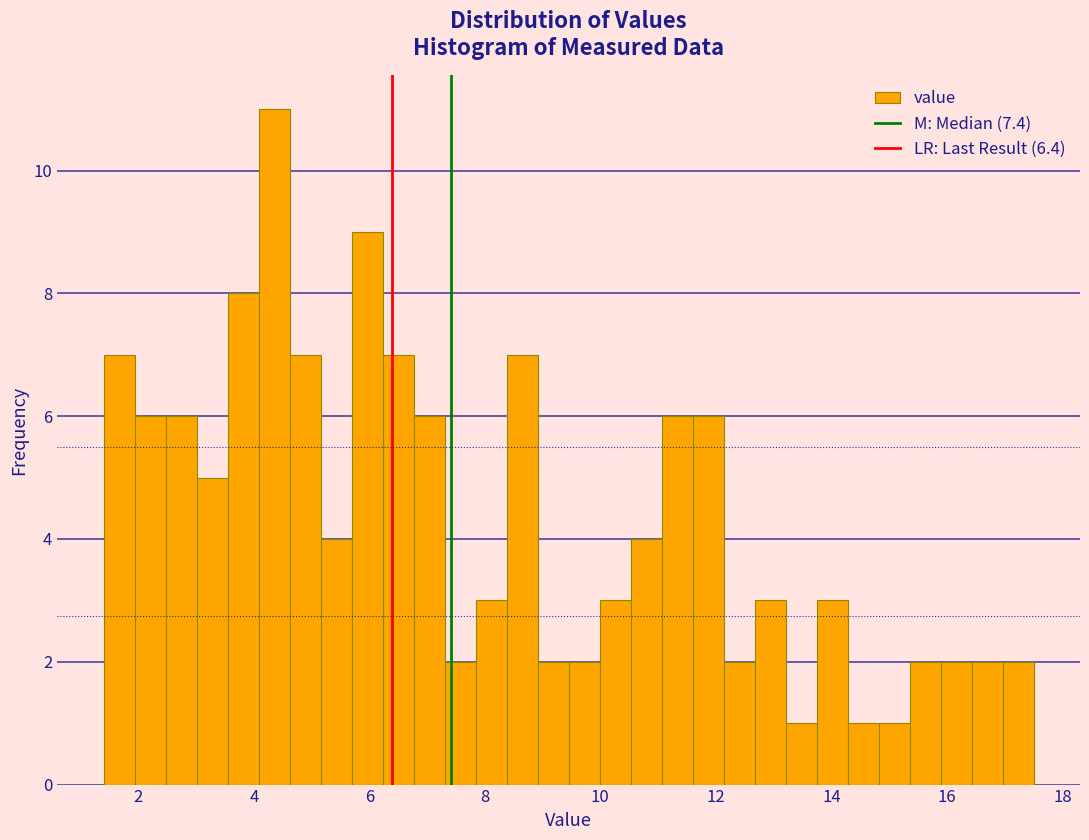

Around what value on the x-axis is the tallest bar? Give the approximate position of its centre, as read against the axis.

4.4